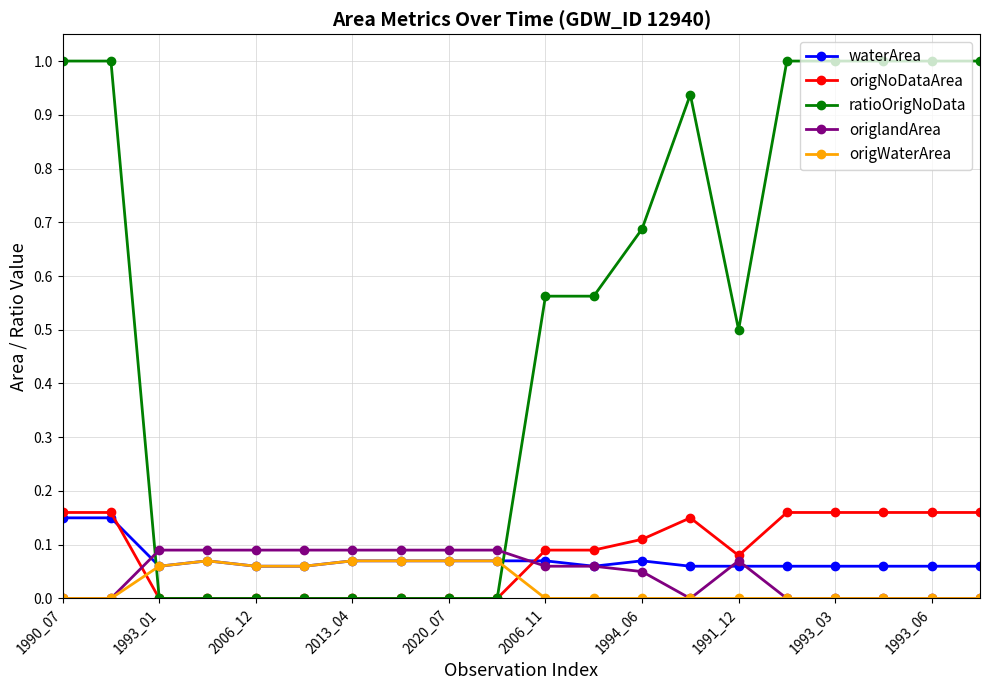

Which series has the largest total across all categories?

ratioOrigNoData